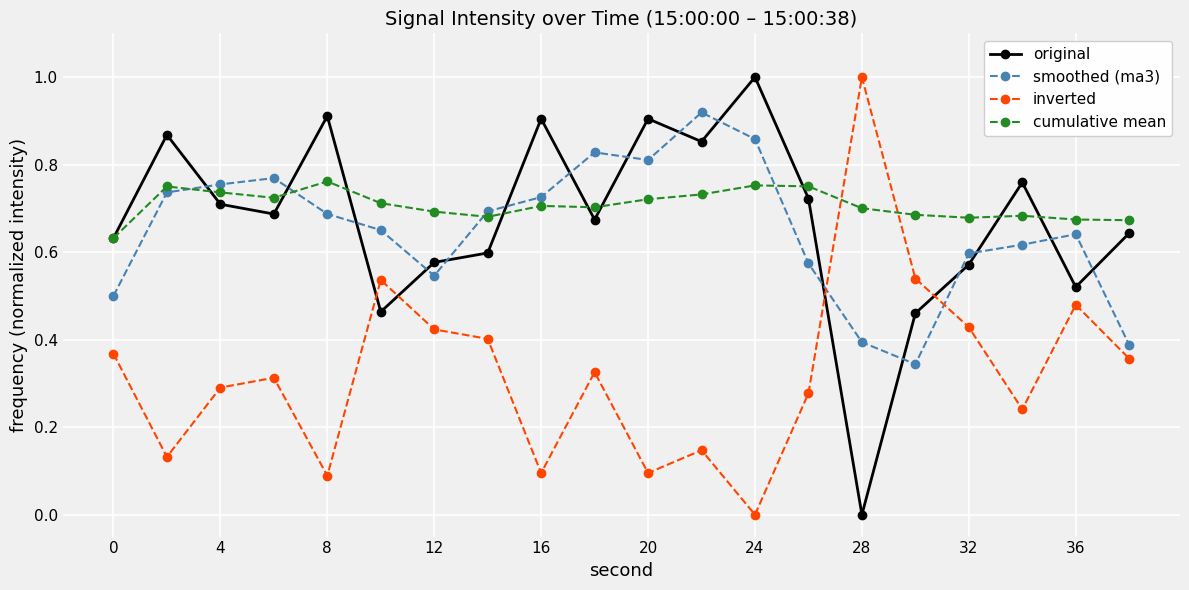

How many intersections are there between inverted and smoothed (ma3)?

2